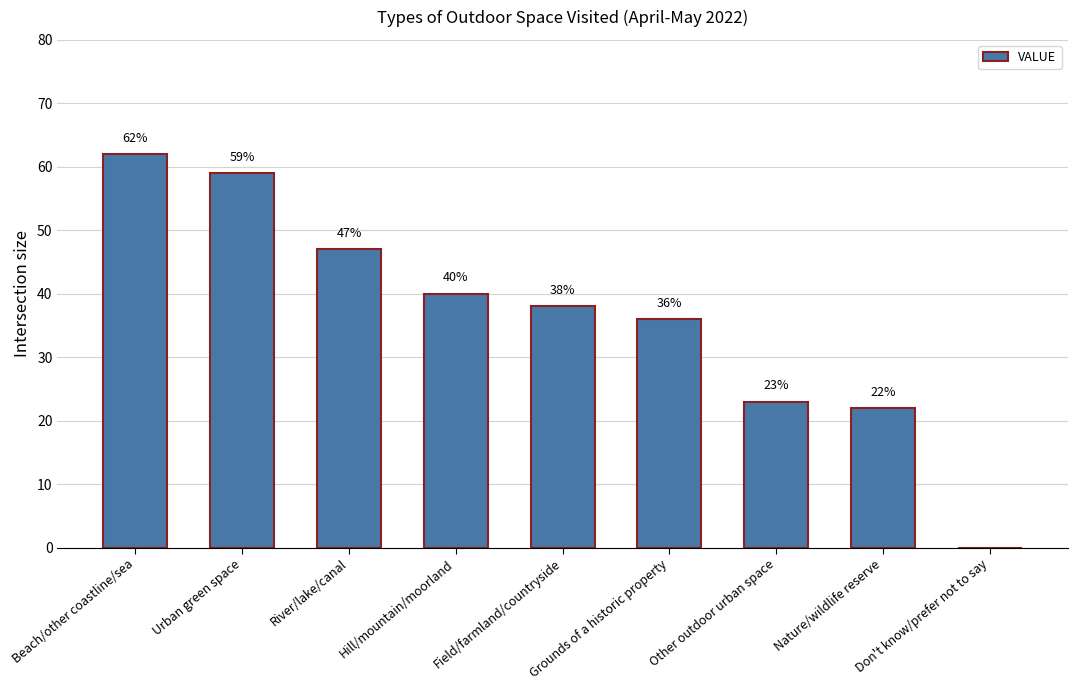

Count the number of categories in the chart.

9